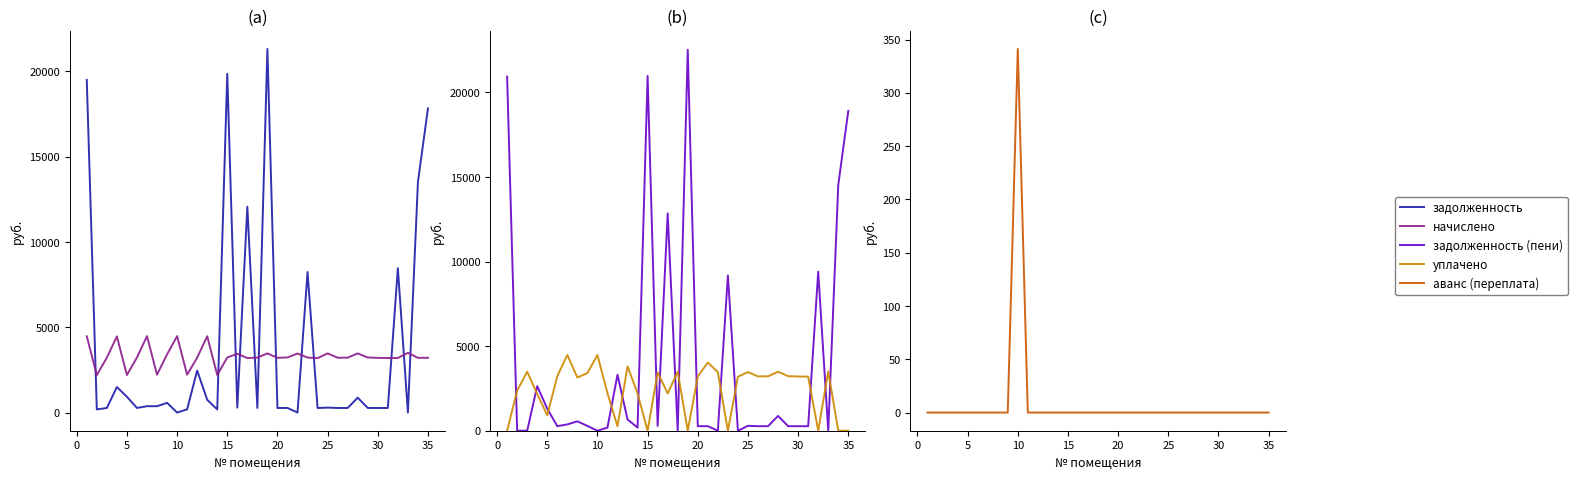

Is it true that аванс (переплата) equals 0.0 at 35?

True